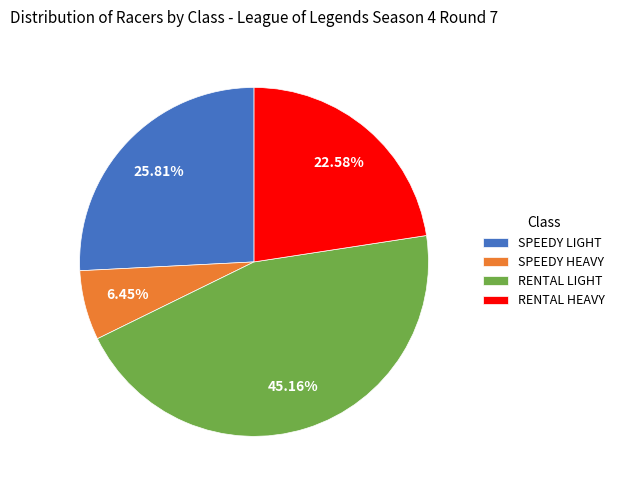

To the nearest percent, what is the average slice percentage?

25%